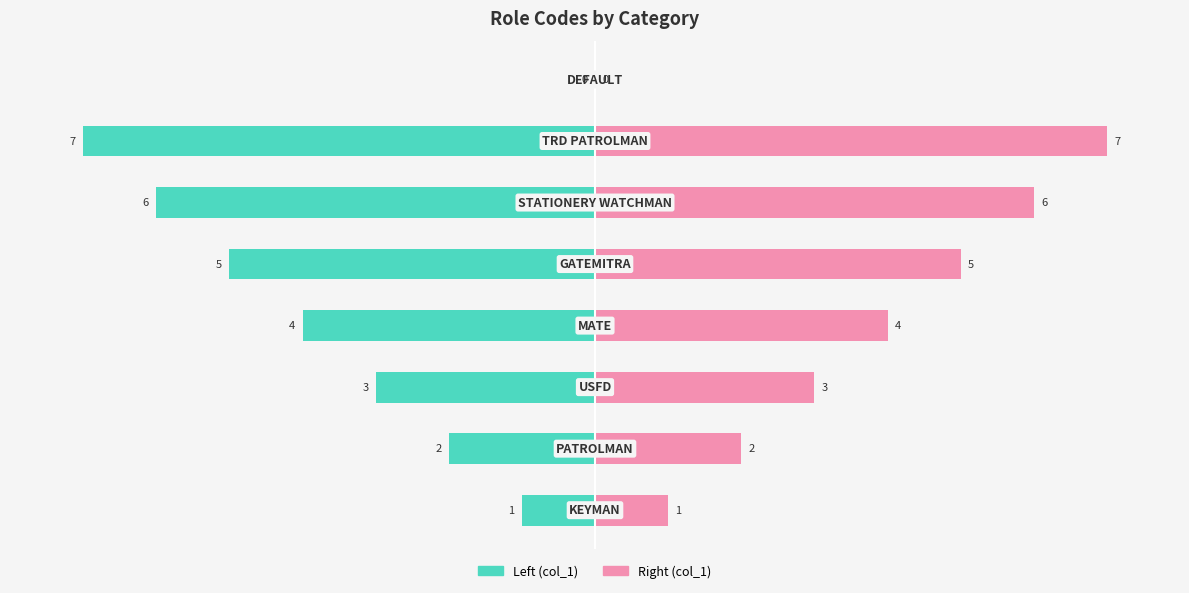

What is the difference between the col_1 (right) values at 0 and 6?

6